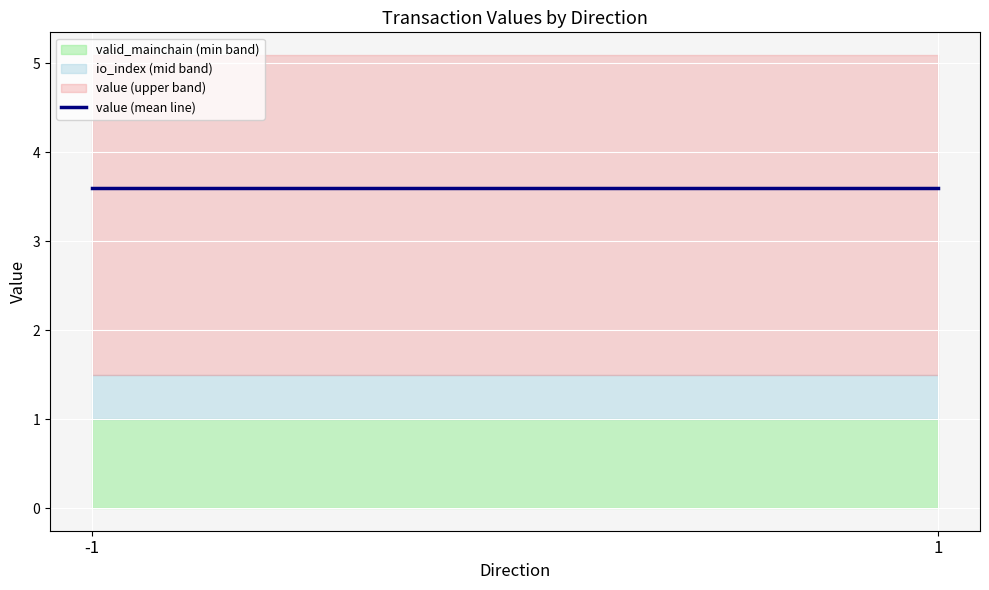

What is the sum of the valid_mainchain (min band) values at -1 and 1?

2.0